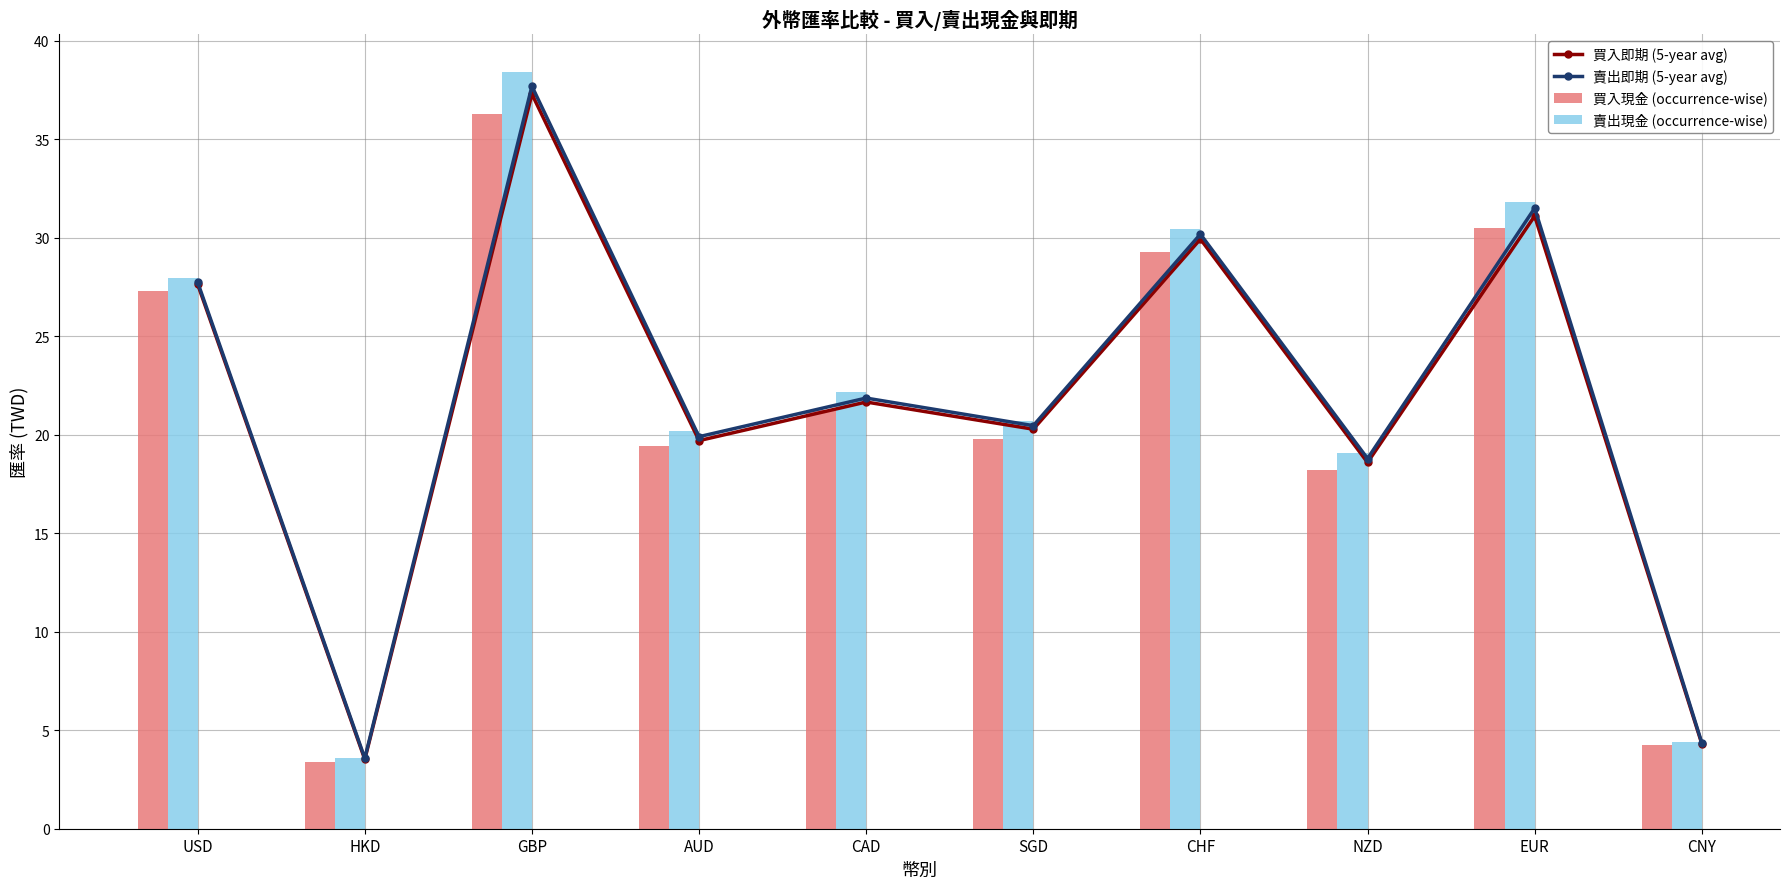

The 賣出即期 (5-year avg) series shows 33.5 at NZD. True or false?

False